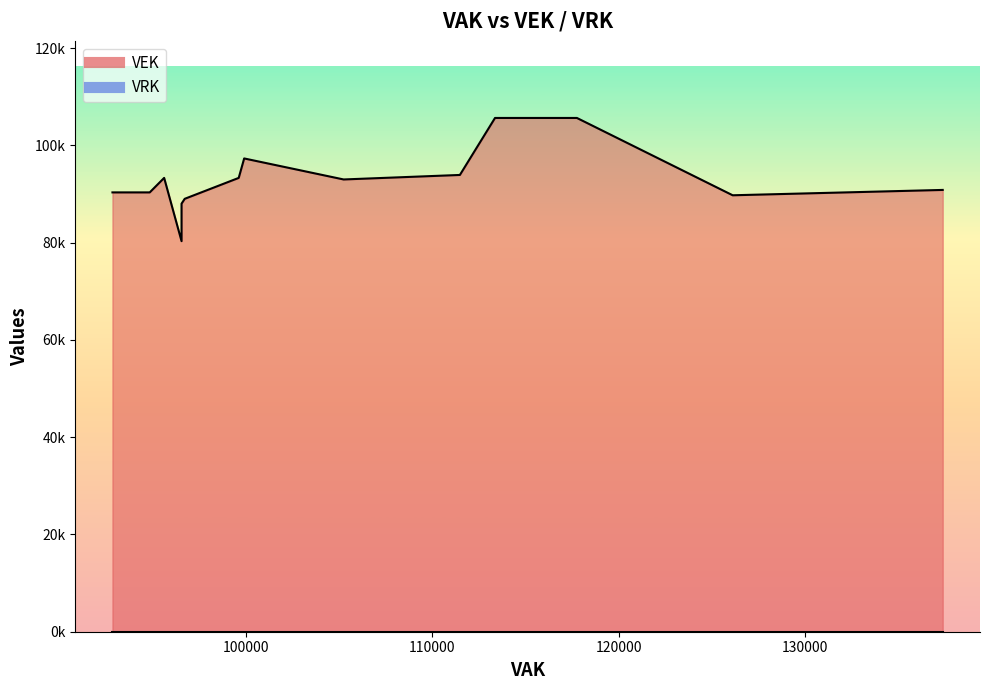

At how many categories does at least one series exceed 7541?

27